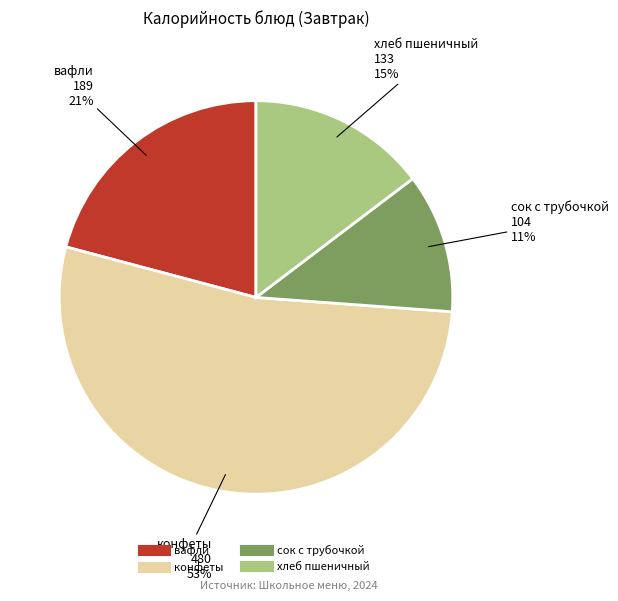

Is the sum of вафли and хлеб пшеничный greater than half?

No